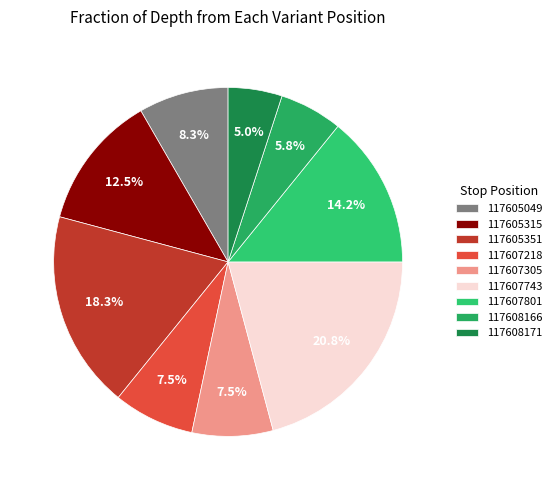

The 117605351 slice represents 18% of the pie. True or false?

True